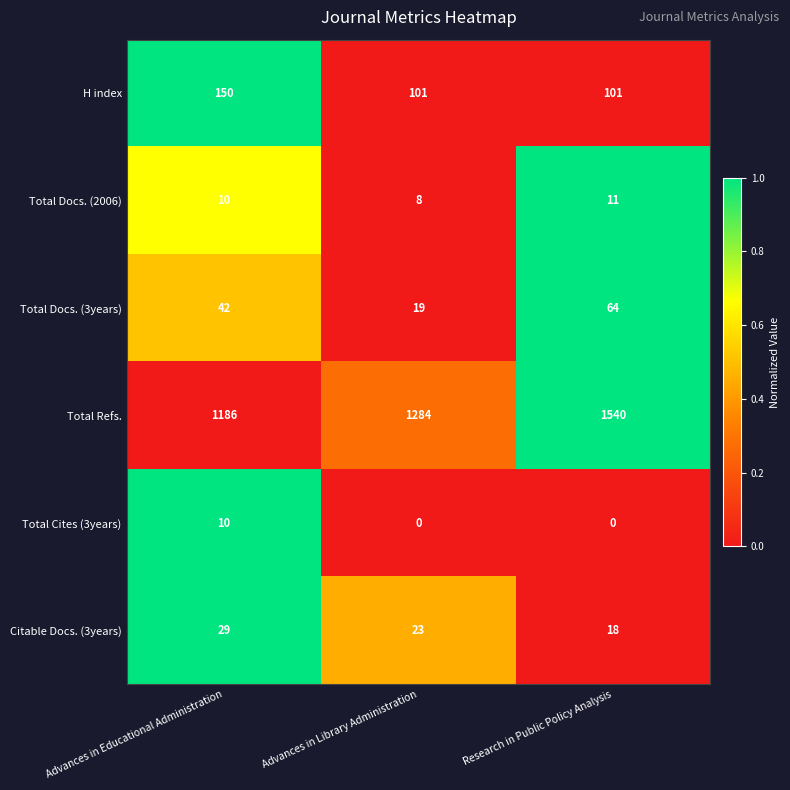

What is the total value across all series at Advances in Library Administration?

1435